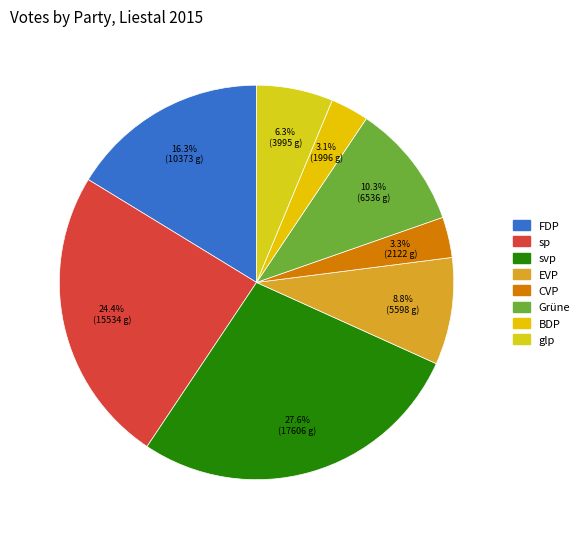

How many segments does this pie chart have?

8